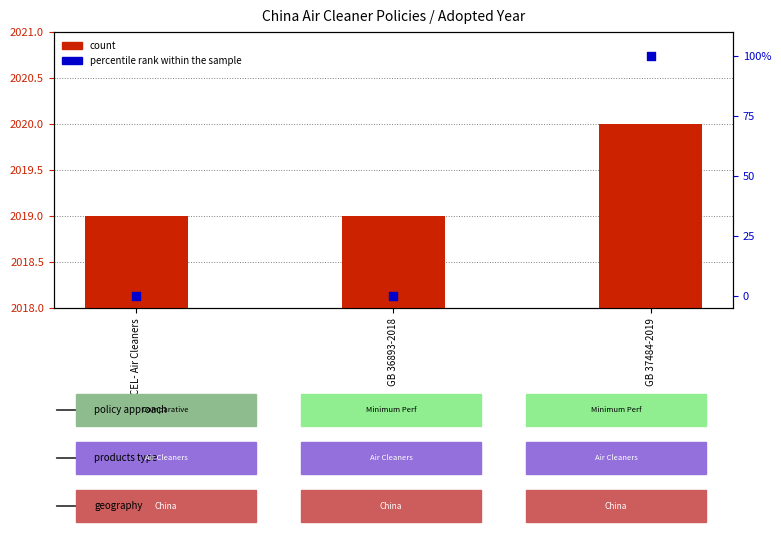

Which series has the largest Y range (max minus min)?

percentile rank within the sample